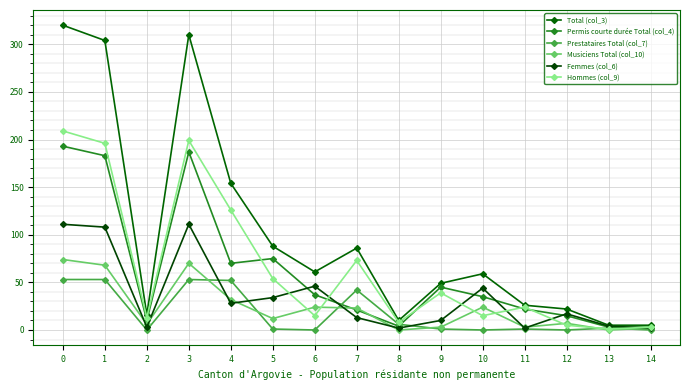

How many interior local peaks does the Total (col_3) series have?

3